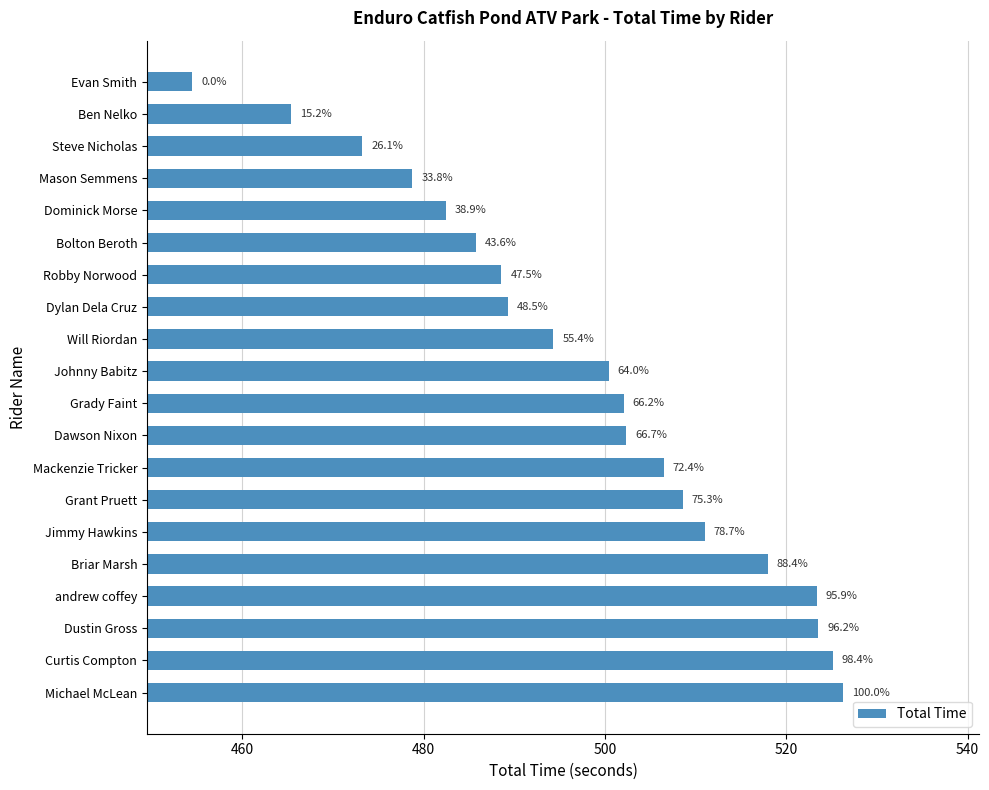

Does the chart contain any negative values?

No